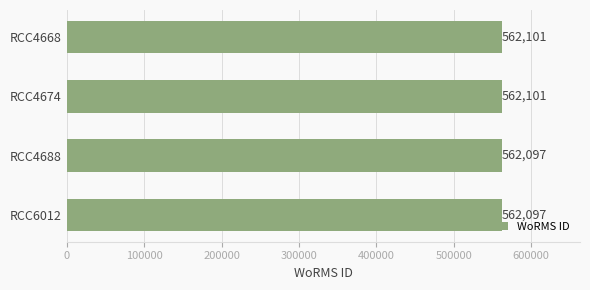

Approximately how many times larger is the value at RCC4674 compared to RCC4688?

1.0